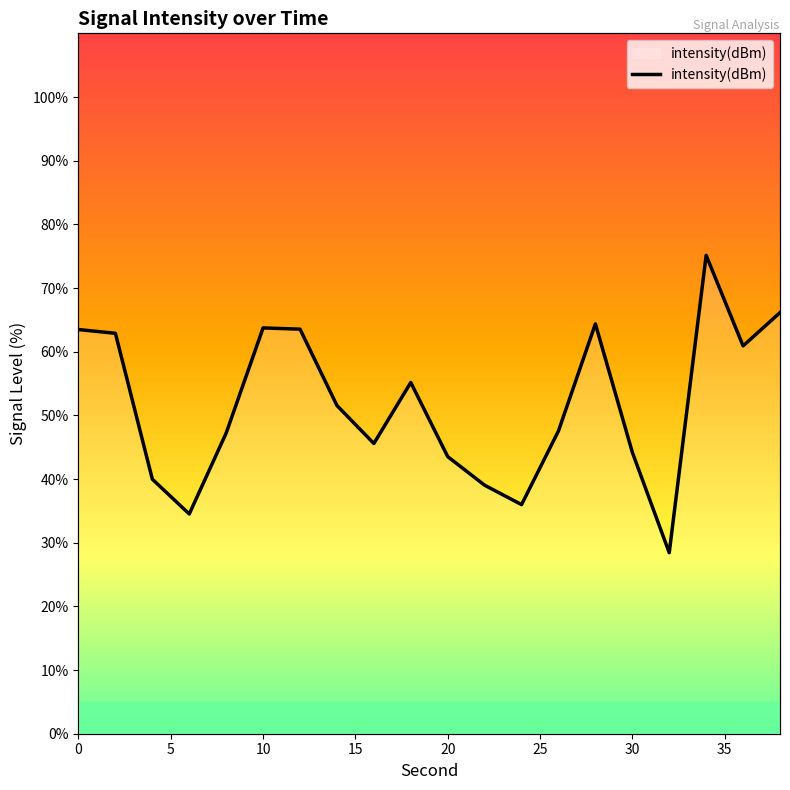

What is the minimum value shown in the chart?

28.4